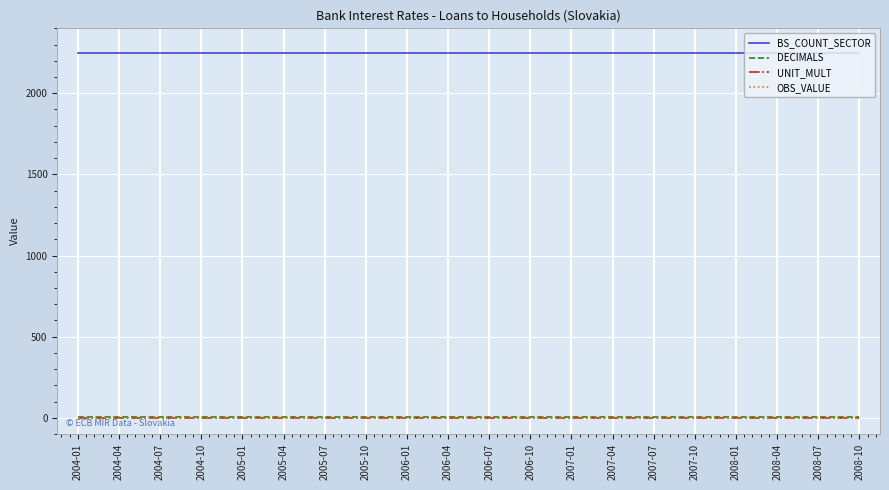

Which series has the largest range (max minus min)?

BS_COUNT_SECTOR